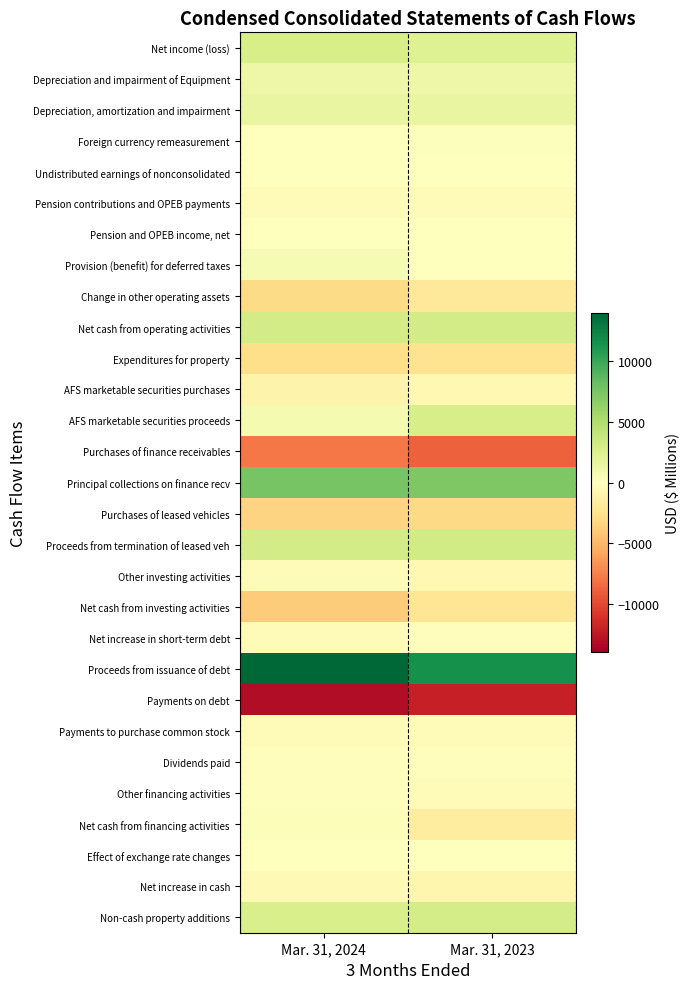

At Mar. 31, 2024, list the series in order from smallest to largest.

Payments on debt, Purchases of finance receivables, Net cash from investing activities, Purchases of leased vehicles, Change in other operating assets, Expenditures for property, AFS marketable securities purchases, Net increase in cash, Payments to purchase common stock, Other investing activities, Net increase in short-term debt, Pension contributions and OPEB payments, Dividends paid, Other financing activities, Effect of exchange rate changes, Foreign currency remeasurement, Pension and OPEB income, net, Undistributed earnings of nonconsolidated, Net cash from financing activities, Provision (benefit) for deferred taxes, AFS marketable securities proceeds, Depreciation and impairment of Equipment, Depreciation, amortization and impairment, Non-cash property additions, Net income (loss), Proceeds from termination of leased veh, Net cash from operating activities, Principal collections on finance recv, Proceeds from issuance of debt